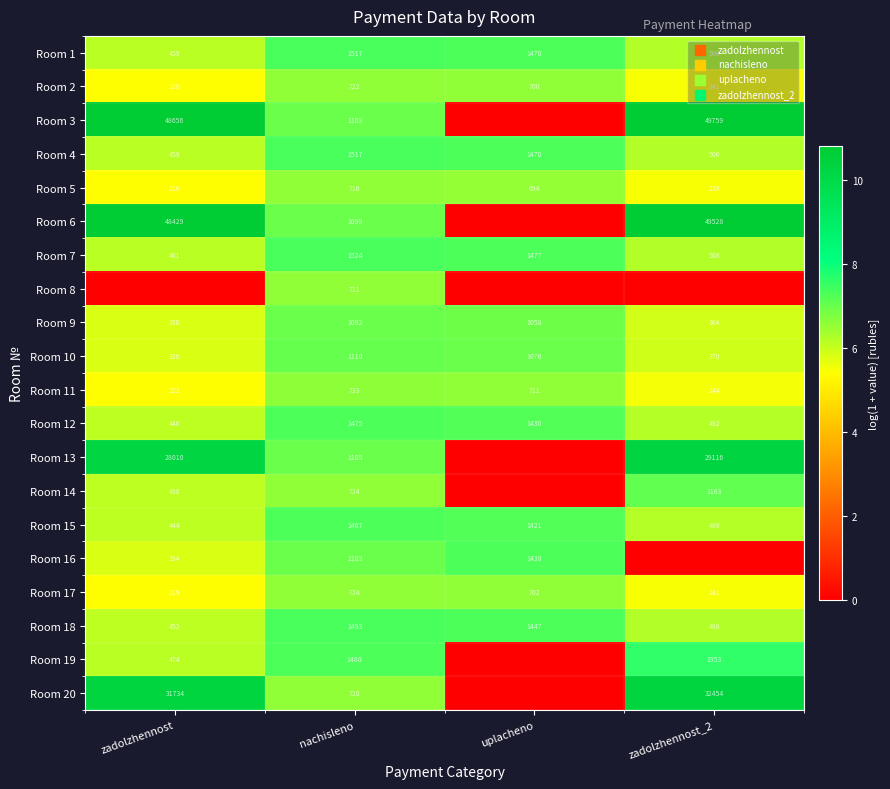

What is the difference between the Room 2 values at uplacheno and zadolzhennost_2?

459